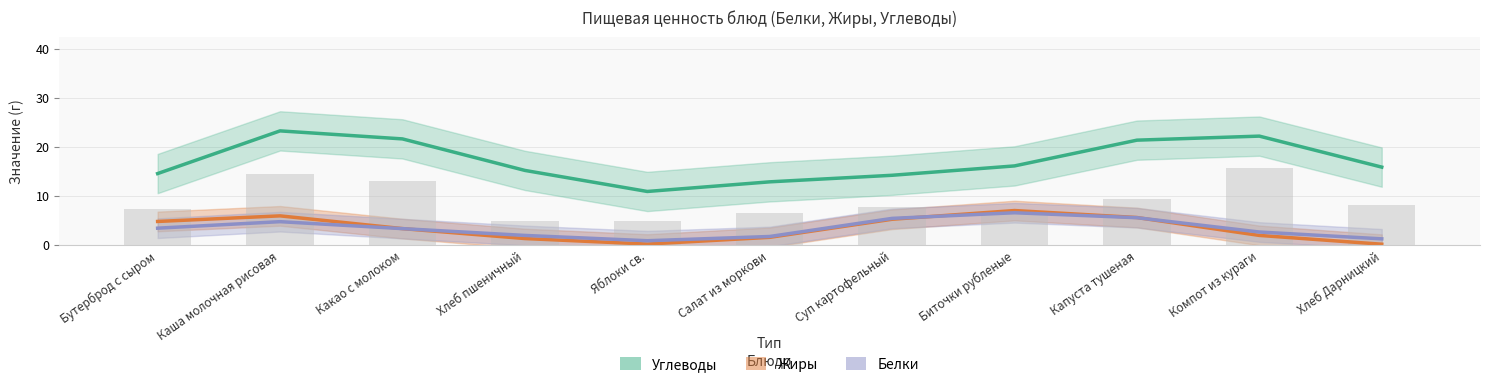

What is the label of the 4th bar from the left?

Хлеб пшеничный